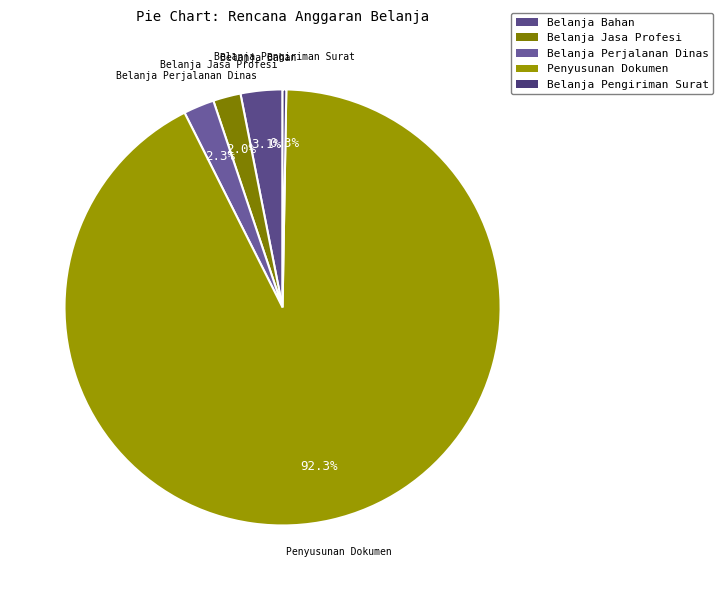

What is the largest slice in the pie chart?

Penyusunan Dokumen